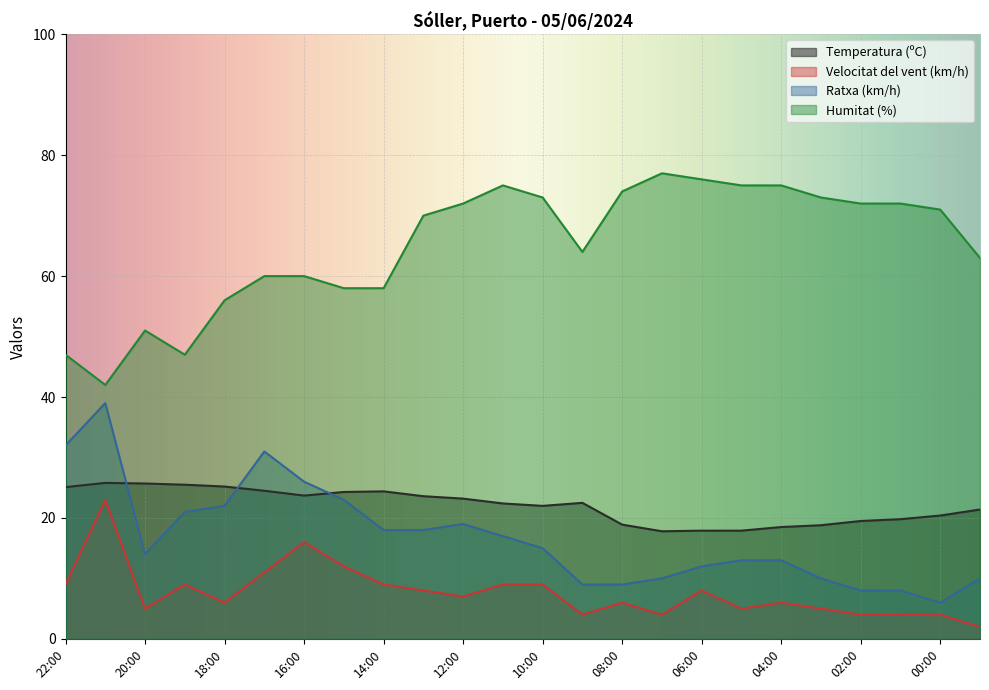

What is the label of the 4th point from the left?

19:00